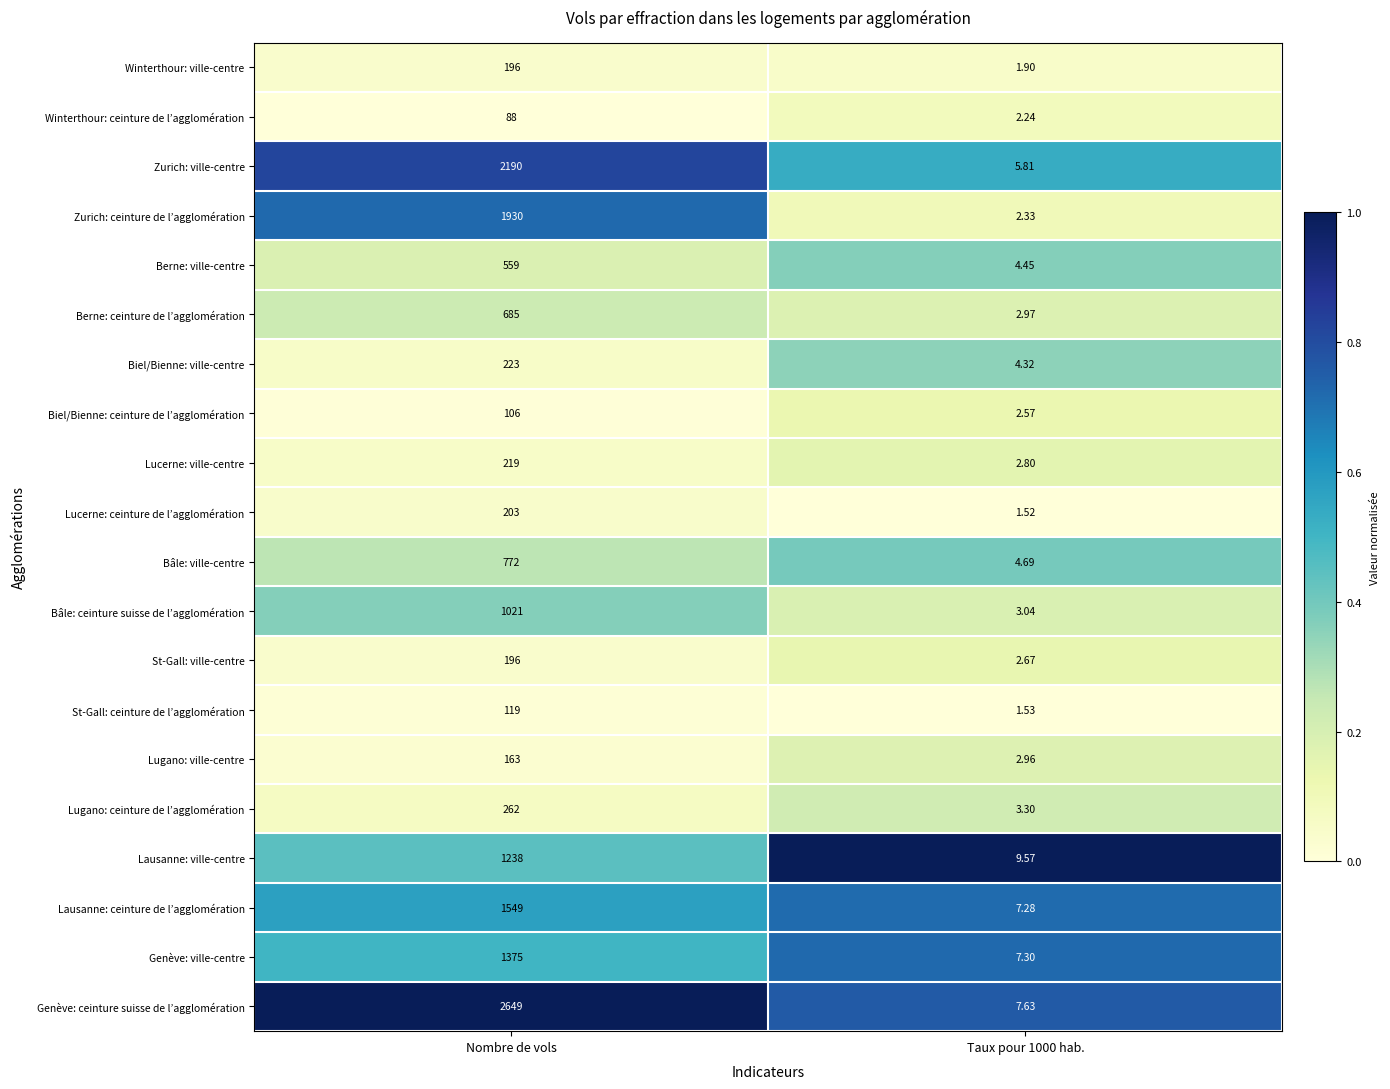

Which category has the highest value across all series?

Nombre de vols